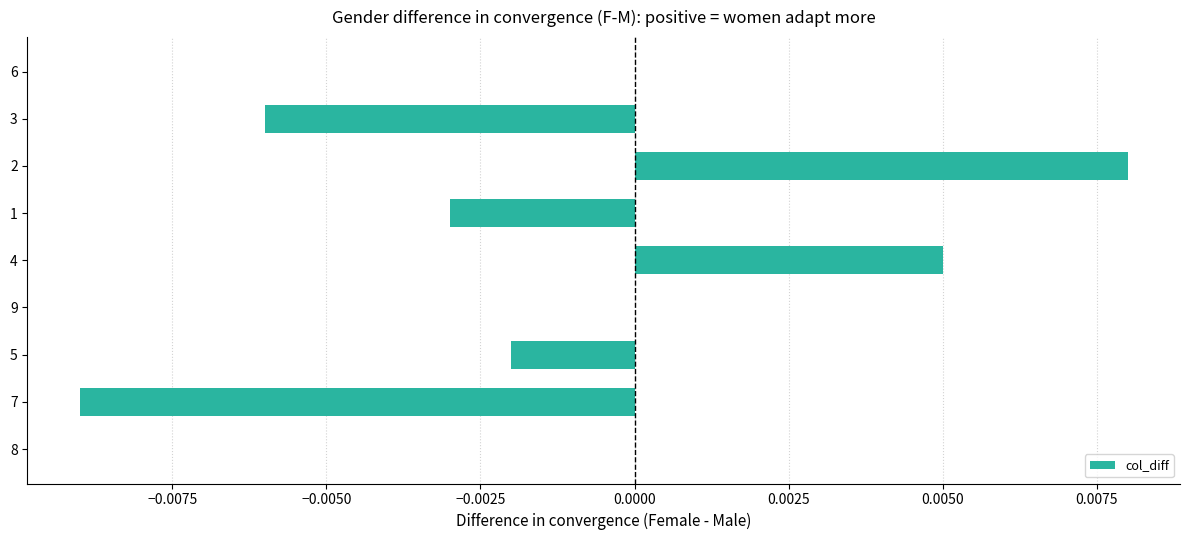

How many series are shown in this chart?

1